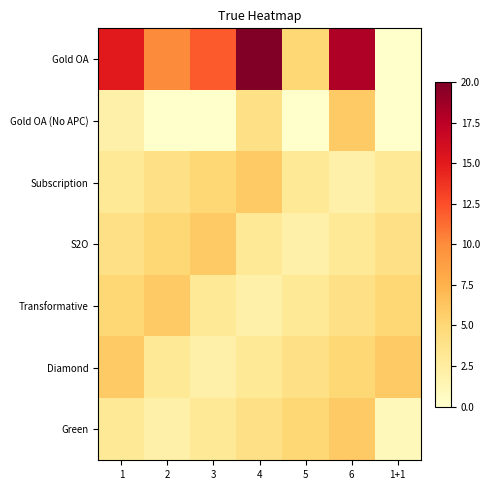

What is the total value across all series at 1+1?

19